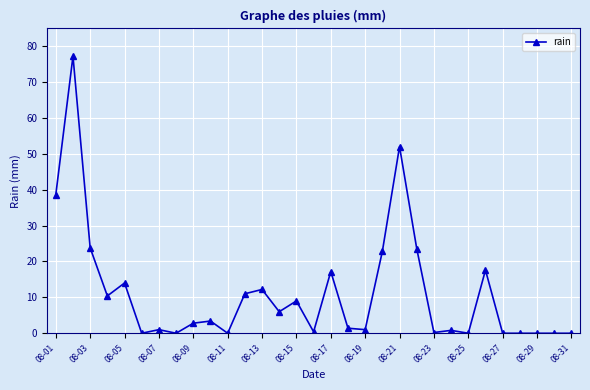

What is the difference between the second highest and second lowest values?

52.0